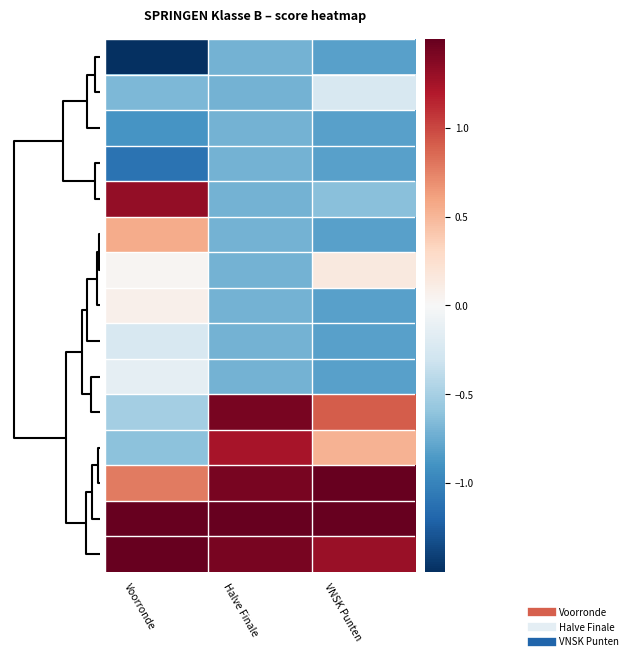

At which category does the chart reach its peak across all series?

VNSK Punten